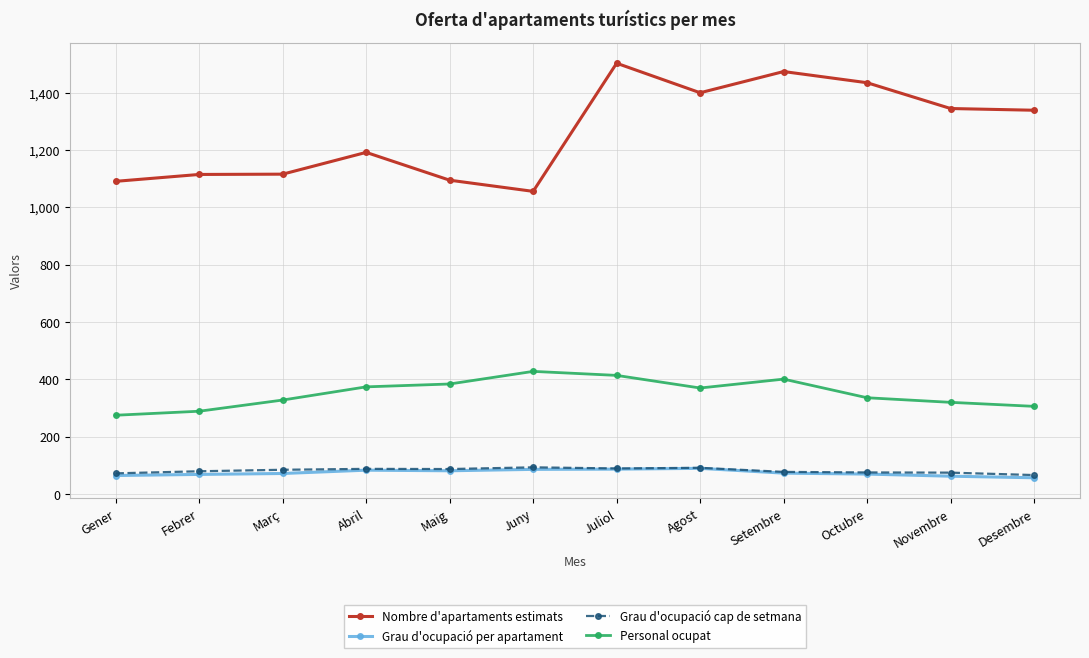

What is the highest value of the Personal ocupat series?

428.0